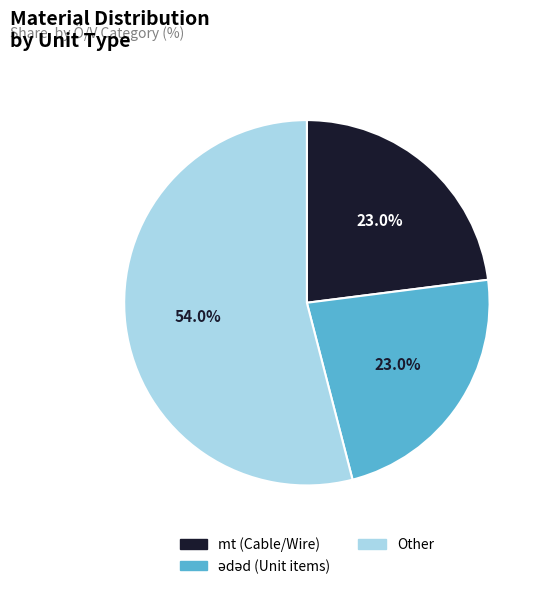

Count the number of slices in the pie.

3